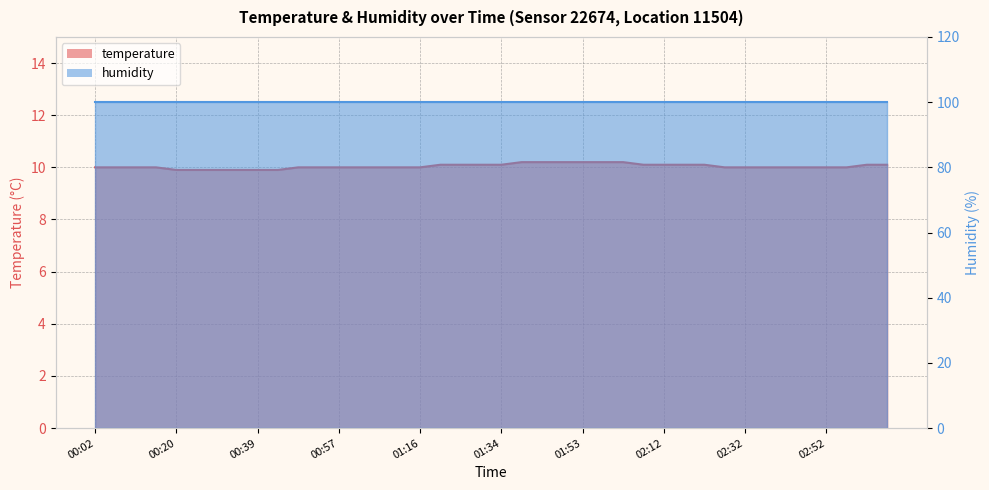

Rank the categories by value from lowest to highest.

00:20, 00:25, 00:29, 00:34, 00:39, 00:43, 00:02, 00:06, 00:11, 00:16, 00:48, 00:53, 00:57, 01:02, 01:06, 01:11, 01:16, 02:27, 02:32, 02:37, 02:42, 02:47, 02:52, 02:56, 01:20, 01:25, 01:30, 01:34, 02:07, 02:12, 02:17, 02:22, 03:01, 03:06, 01:39, 01:44, 01:48, 01:53, 01:58, 02:03